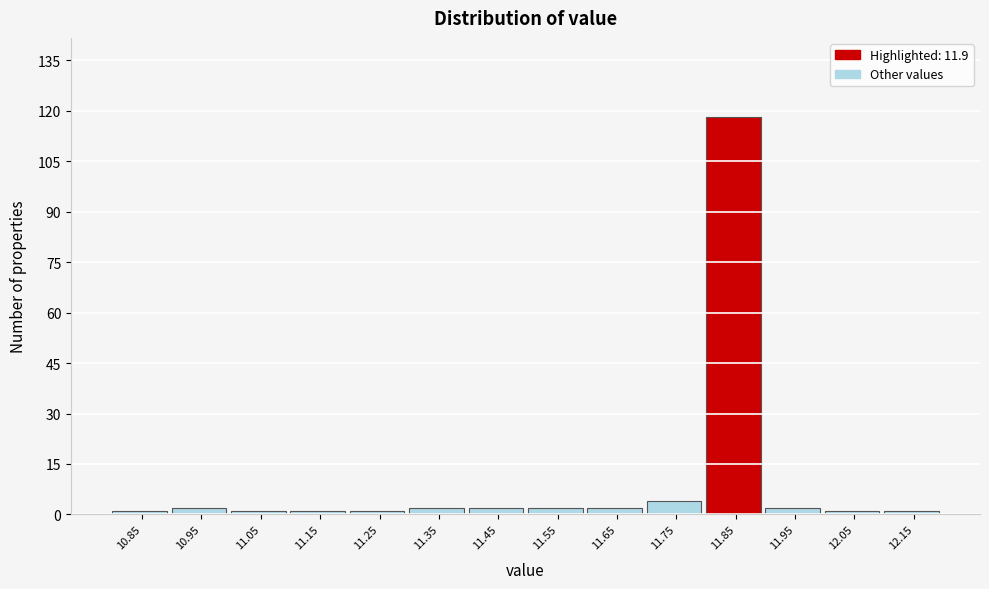

Reading left to right, list all the values displayed in this chart.

1	2	1	1	1	2	2	2	2	4	118	2	1	1